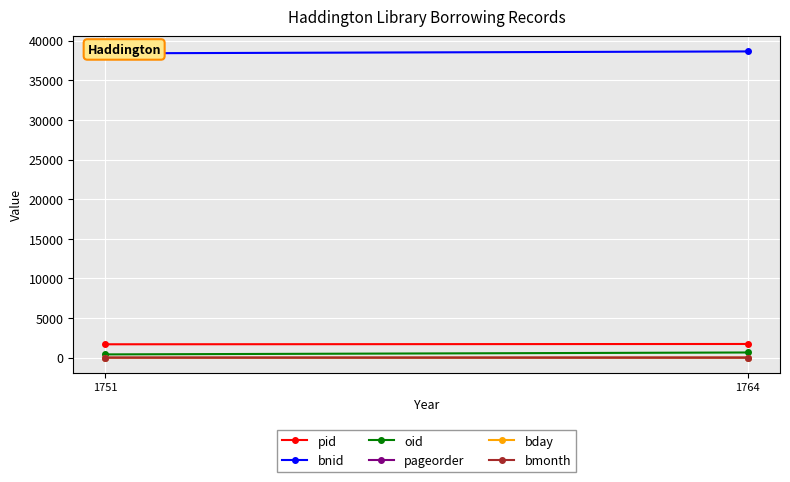

How many lines are shown in the chart?

6